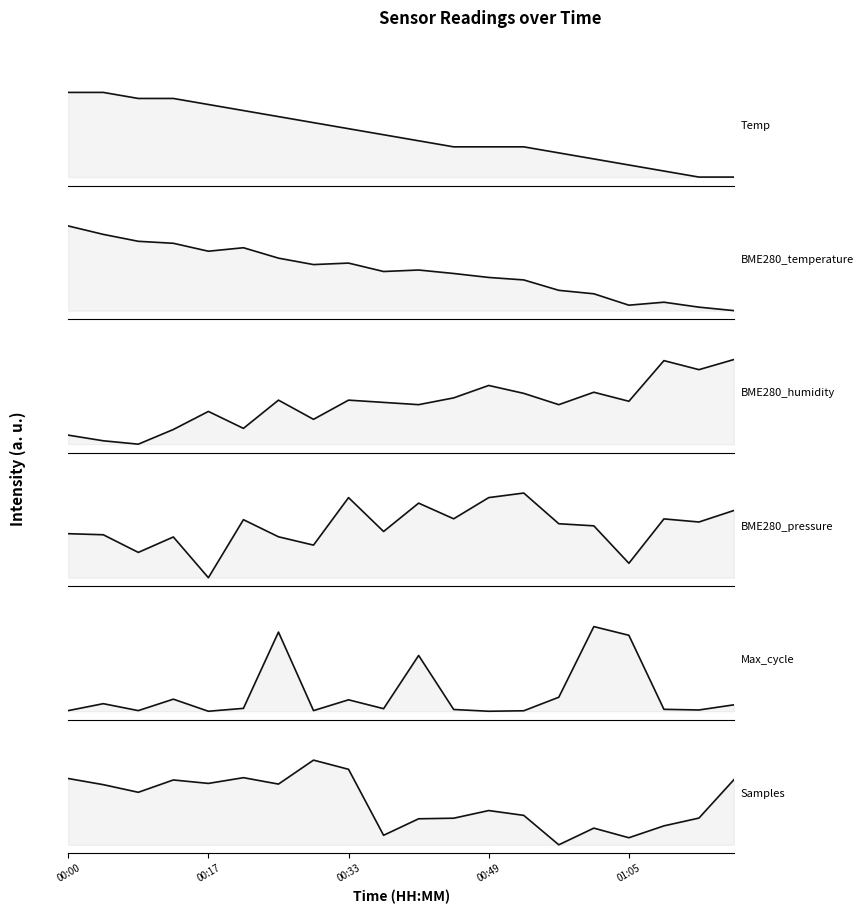

Reading left to right, what are all the values shown in this chart?

Temp: 1.0	1.0	0.9	0.9	0.9	0.8	0.7	0.6	0.6	0.5	0.4	0.4	0.4	0.4	0.3	0.2	0.1	0.1	0.0	0.0
BME280_temperature: 1.0	0.9	0.8	0.8	0.7	0.7	0.6	0.5	0.6	0.5	0.5	0.4	0.4	0.4	0.2	0.2	0.1	0.1	0.0	0.0
BME280_humidity: 0.1	0.0	0.0	0.2	0.4	0.2	0.5	0.3	0.5	0.5	0.5	0.5	0.7	0.6	0.5	0.6	0.5	1.0	0.9	1.0
BME280_pressure: 0.5	0.5	0.3	0.5	0.0	0.7	0.5	0.4	0.9	0.5	0.9	0.7	0.9	1.0	0.6	0.6	0.2	0.7	0.7	0.8
Max_cycle: 0.0	0.1	0.0	0.1	0.0	0.0	0.9	0.0	0.1	0.0	0.7	0.0	0.0	0.0	0.2	1.0	0.9	0.0	0.0	0.1
Samples: 0.8	0.7	0.6	0.8	0.7	0.8	0.7	1.0	0.9	0.1	0.3	0.3	0.4	0.3	0.0	0.2	0.1	0.2	0.3	0.8